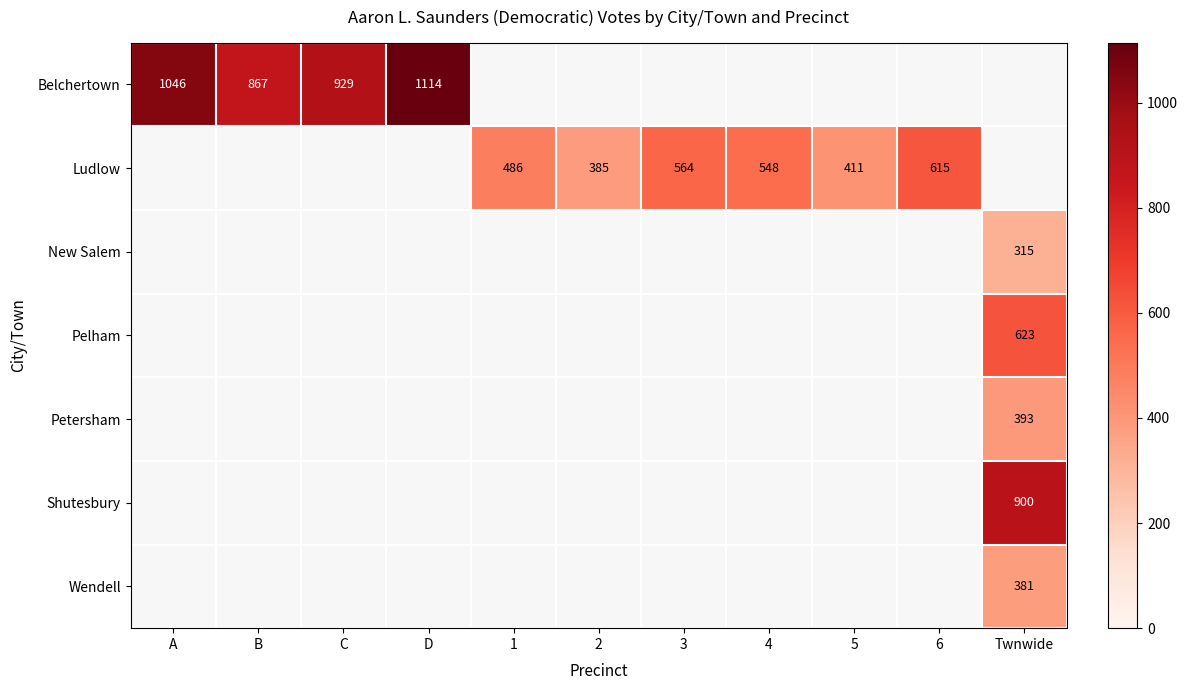

Is it true that Ludlow equals 548 at 4?

True